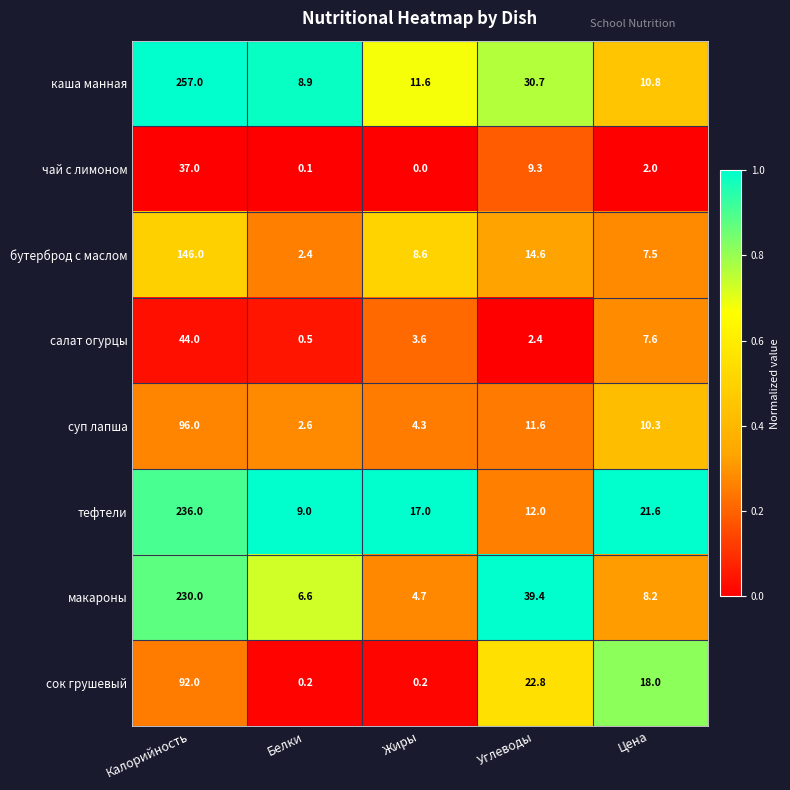

At how many categories does at least one series exceed 0?

5